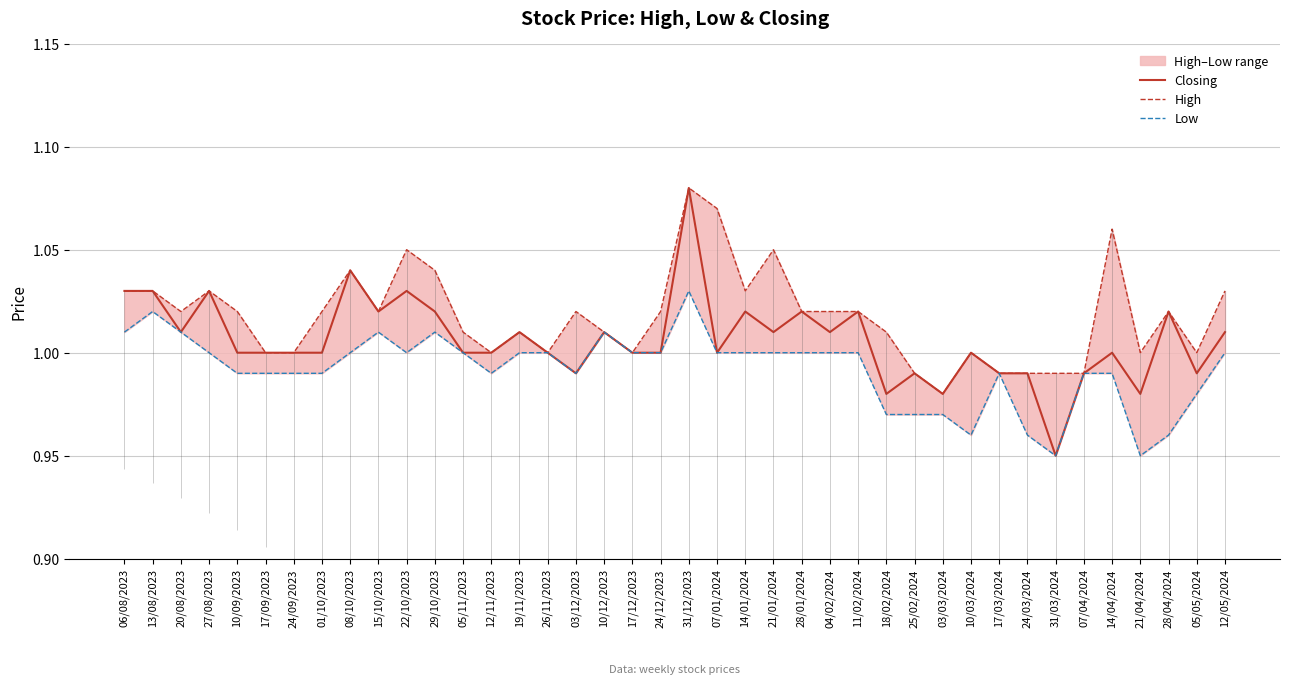

Is the value of Low at 15/10/2023 greater than the value of Closing at 22/10/2023?

No